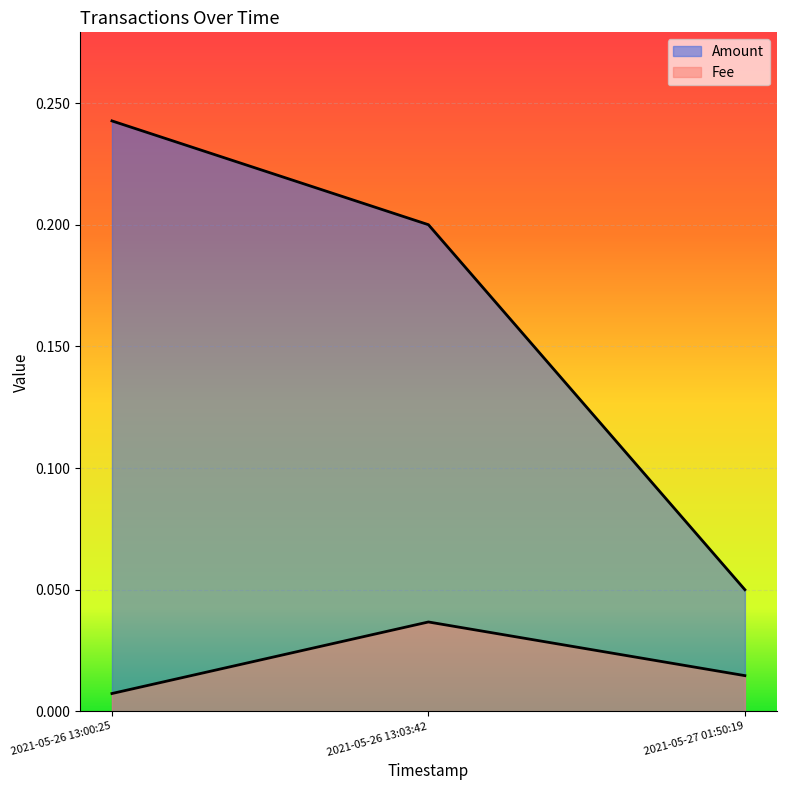

At which label does Fee reach its peak?

2021-05-26 13:03:42